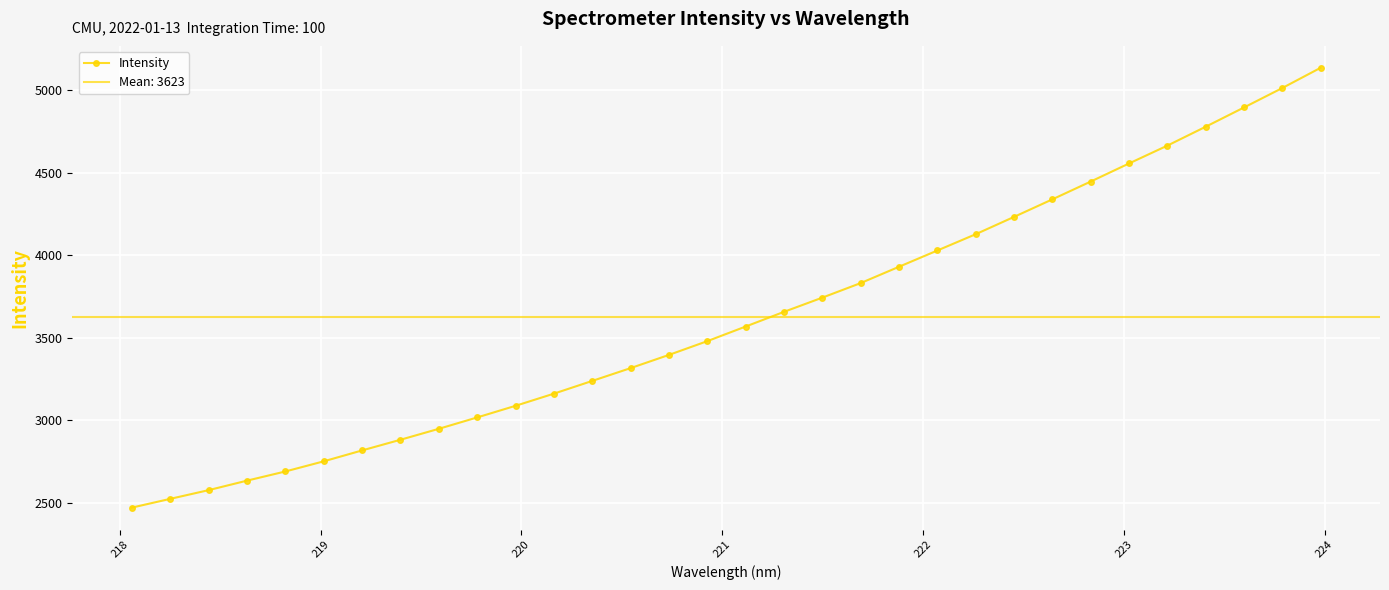

What is the highest value of the Intensity series?

5135.5